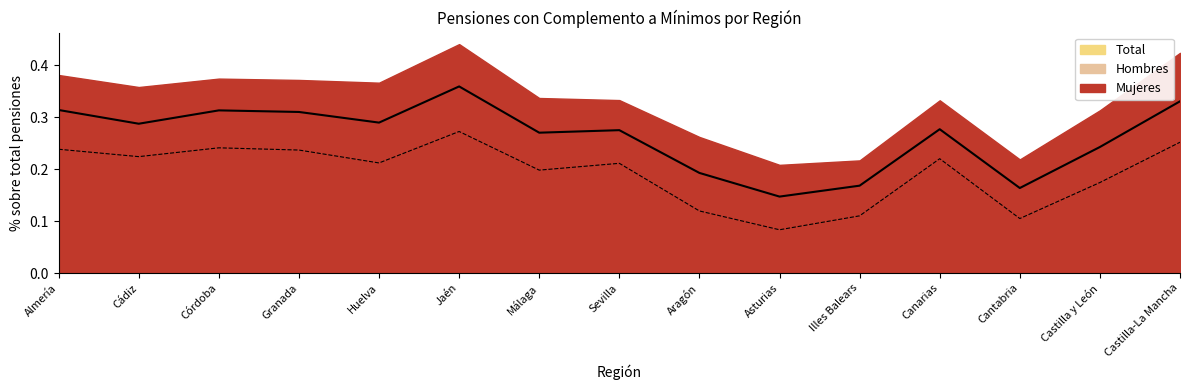

At Córdoba, list the series in order from smallest to largest.

Hombres, Mujeres